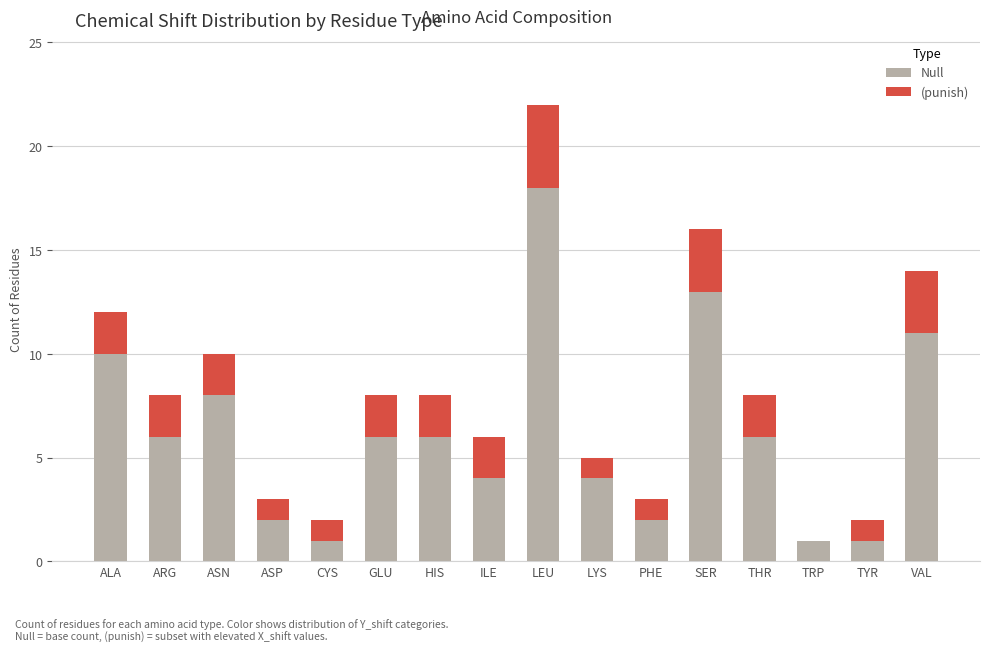

The Null series shows 1 at CYS. True or false?

True